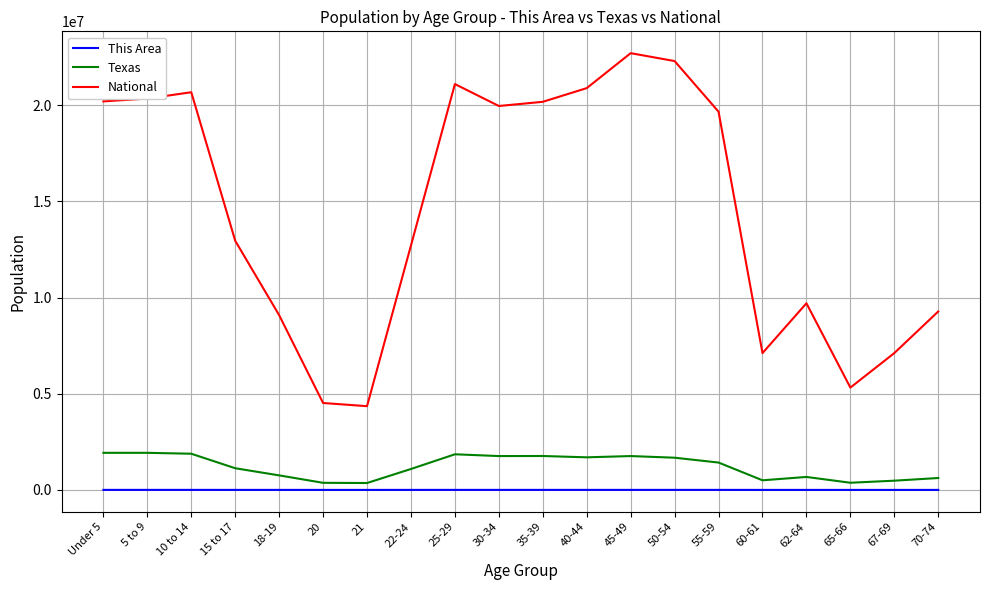

Which series has the largest total across all categories?

National